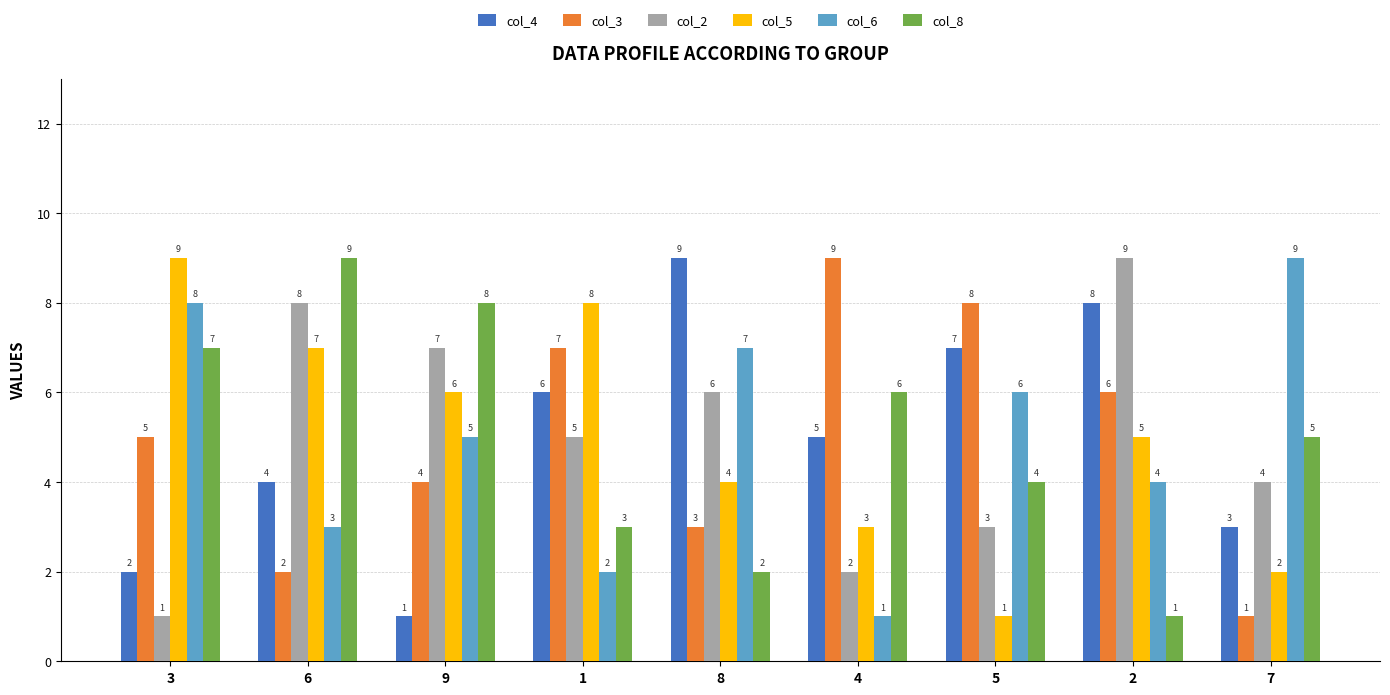

At which label is col_2 closest to 5?

1